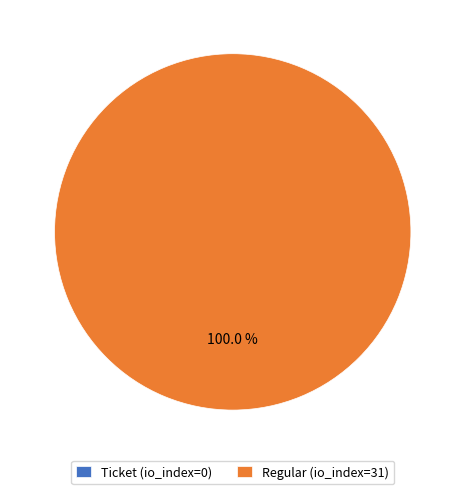

Count the number of slices in the pie.

2